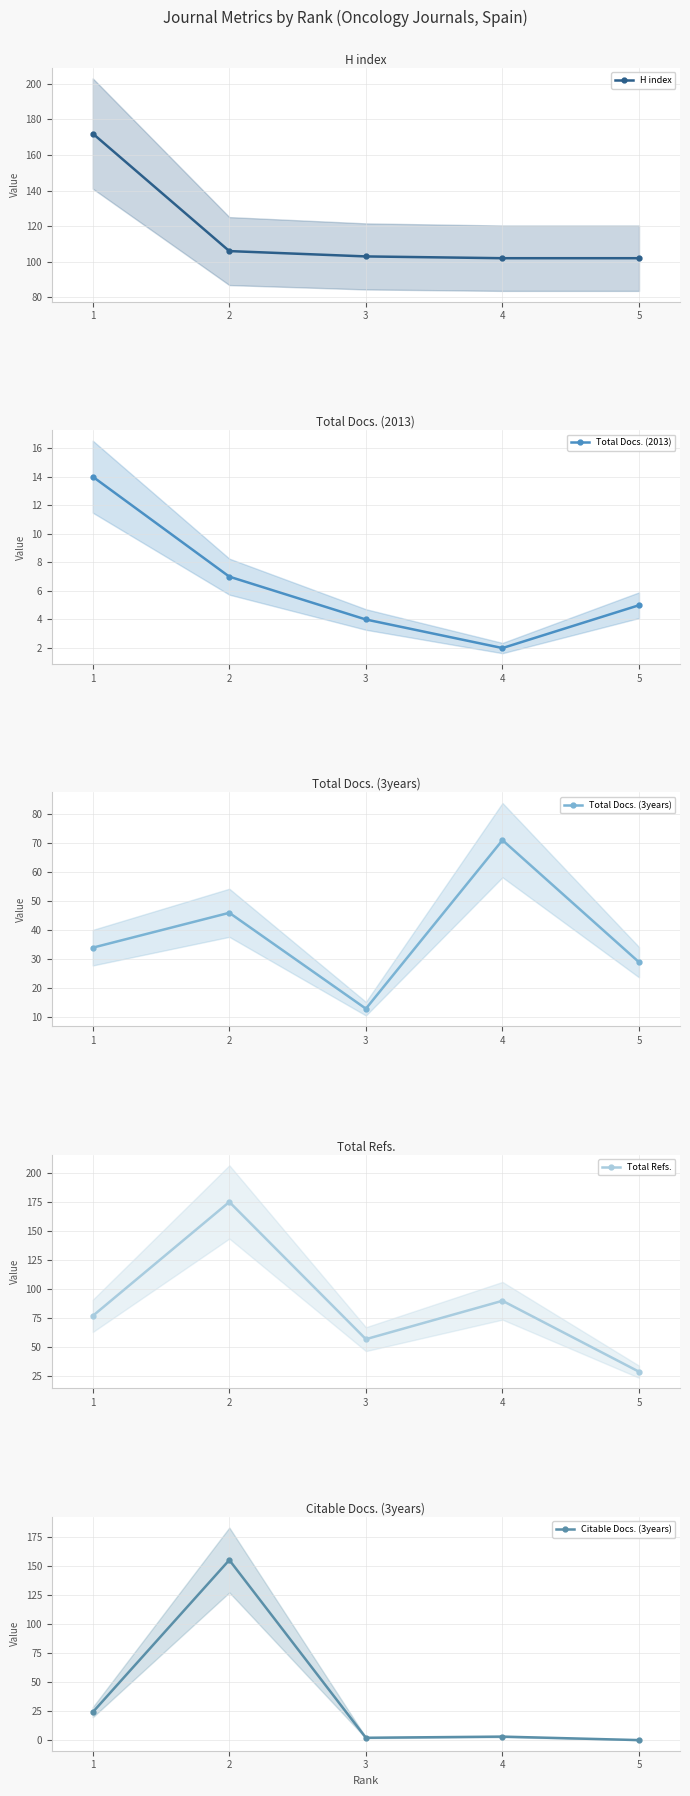

What is the sum of all Citable Docs. (3years) values?

184